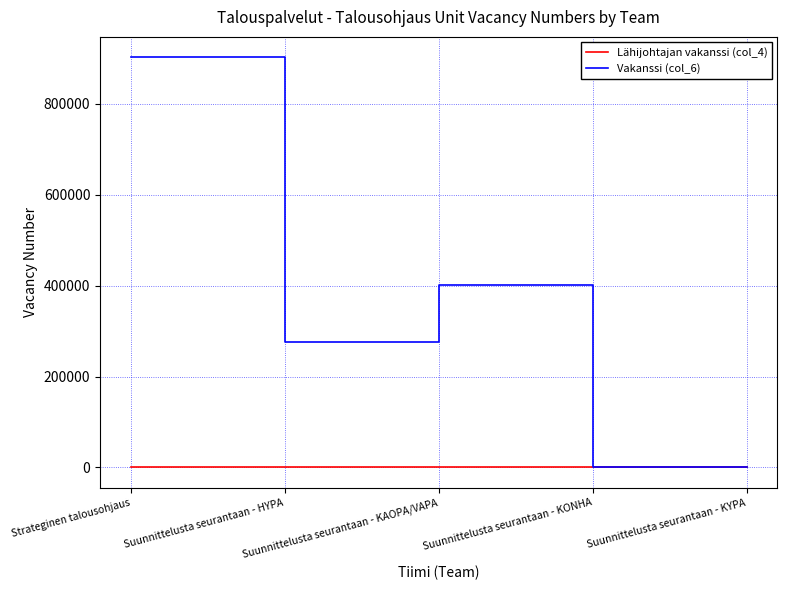

Which category has the highest value in the Vakanssi (col_6) series?

Strateginen talousohjaus